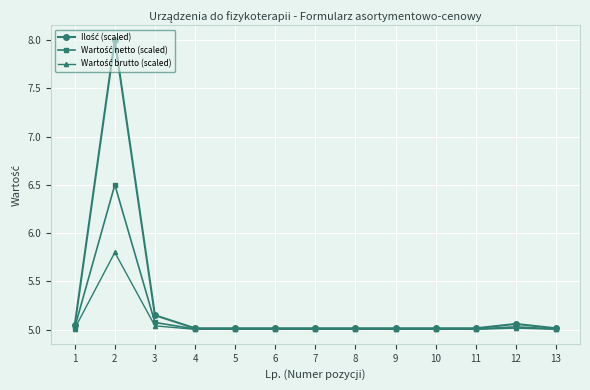

How many lines are shown in the chart?

3